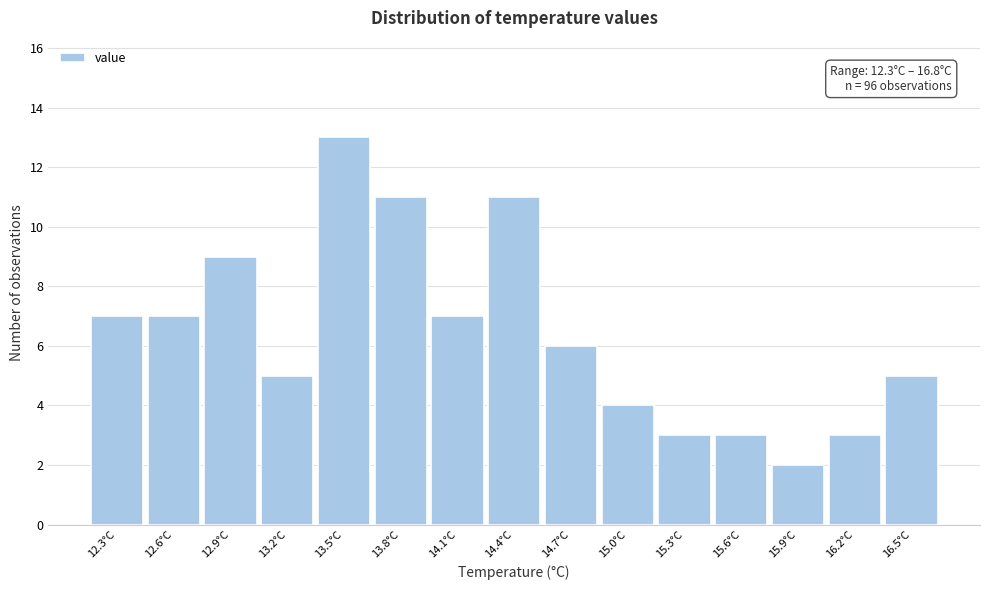

Reading left to right, list all the values displayed in this chart.

7	7	9	5	13	11	7	11	6	4	3	3	2	3	5